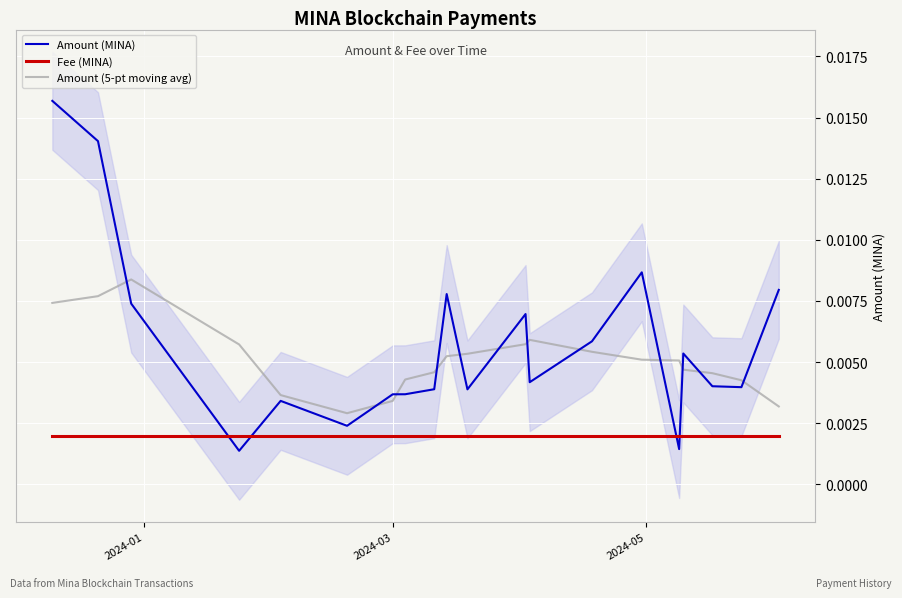

Which series ends up on top after the final intersection of Amount (MINA) and Fee (MINA)?

Amount (MINA)